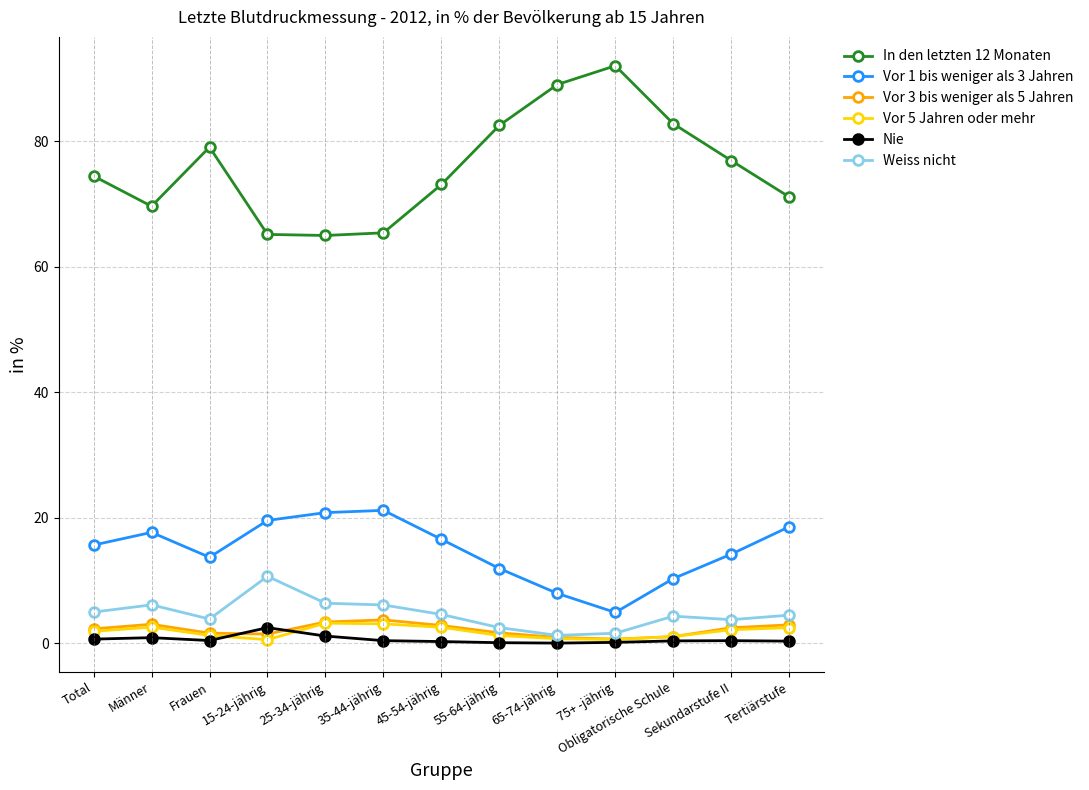

What is the label of the 8th point from the left?

55-64-jährig